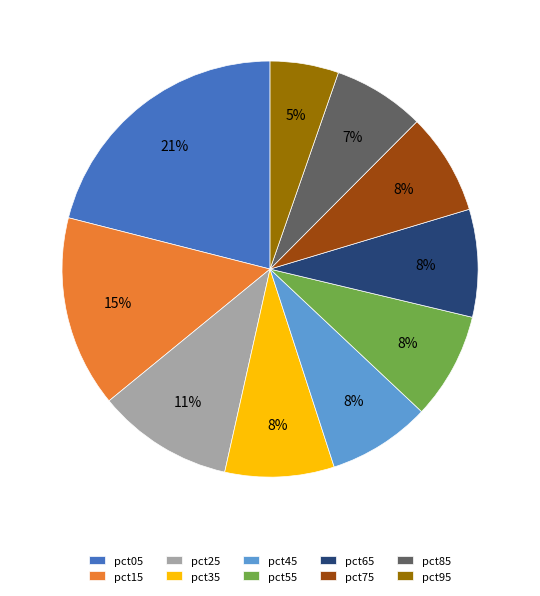

To the nearest percent, what is the difference between the pct05 and pct25 slice percentages?

10%